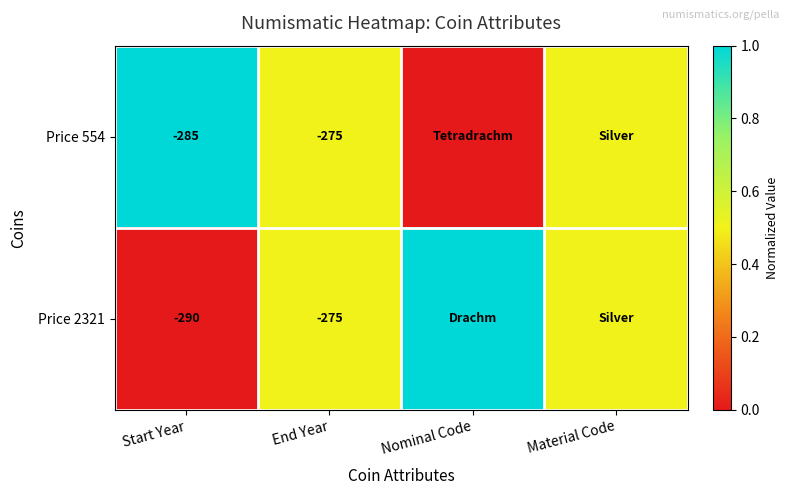

True or false: Price 554 has a value of -96.4 at End Year.

False